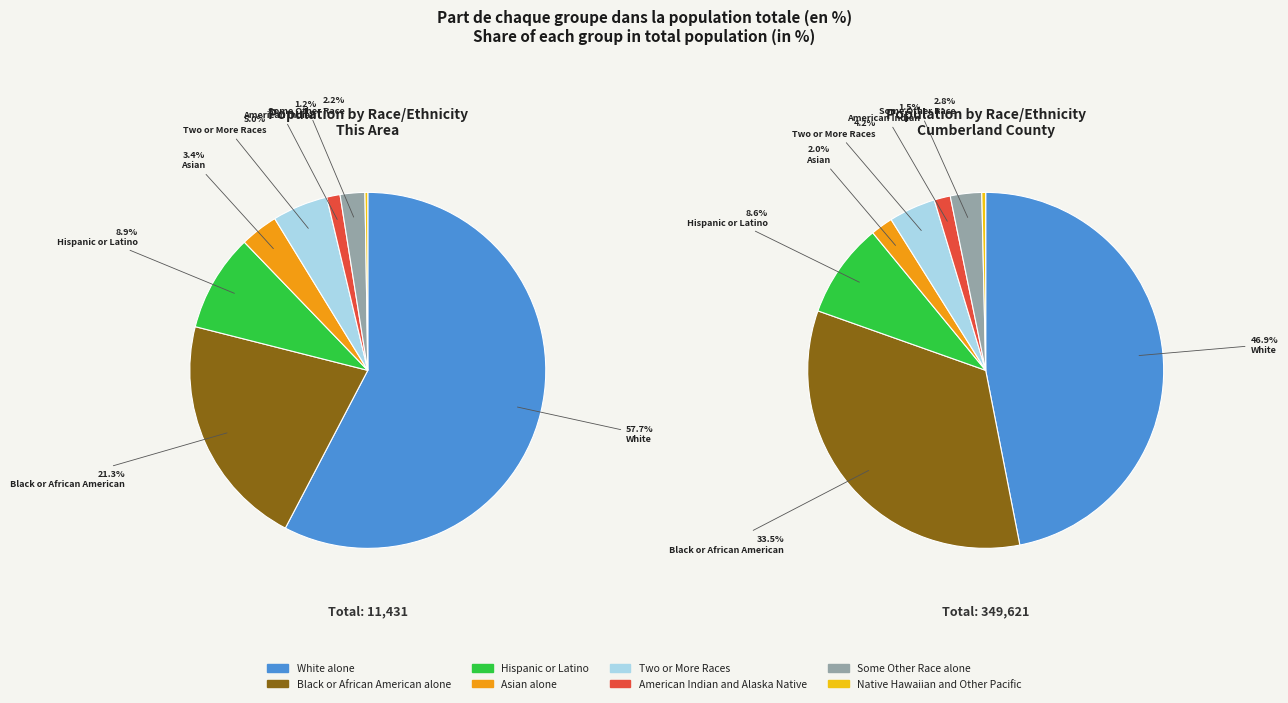

Does White alone account for over 50% of the chart?

Yes